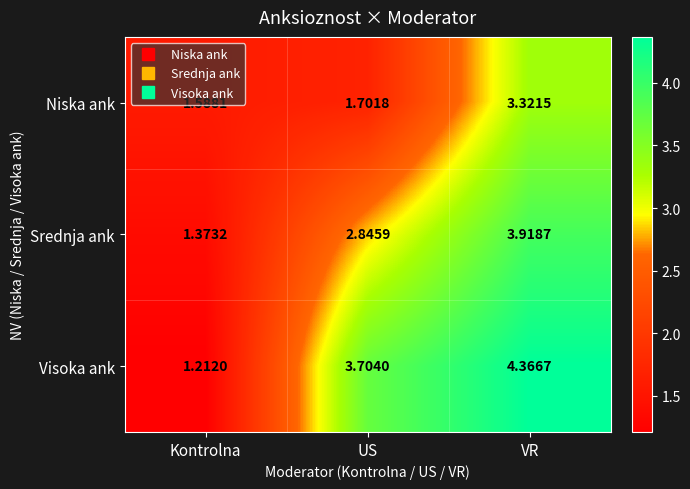

At which category is the sum across all series the highest?

VR